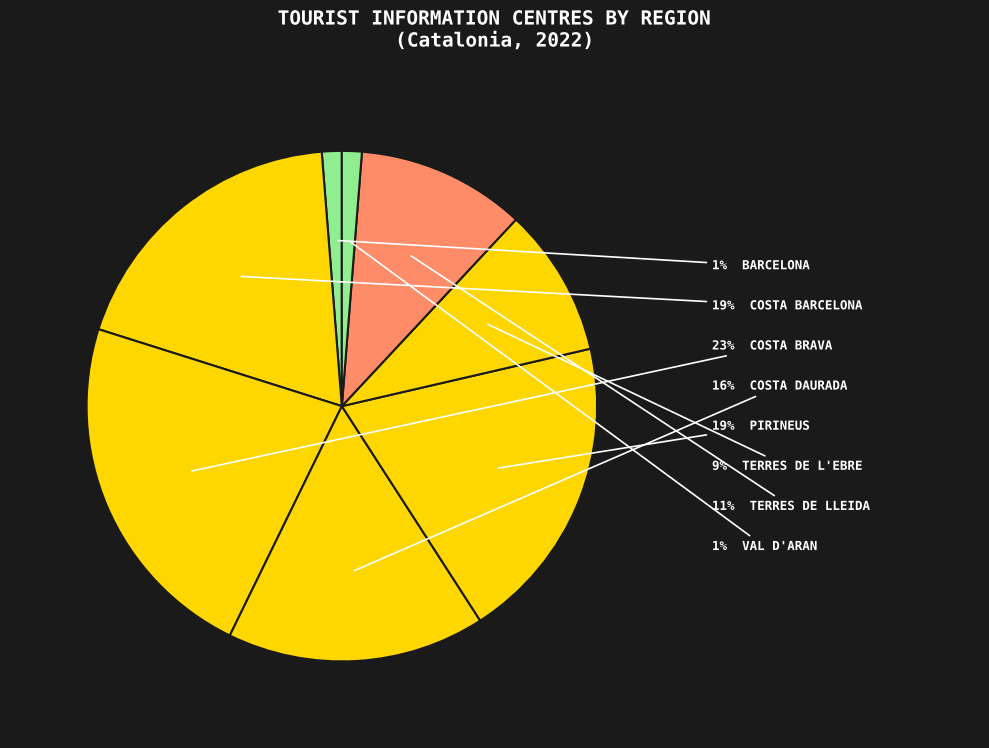

How many slices are in this pie chart?

8